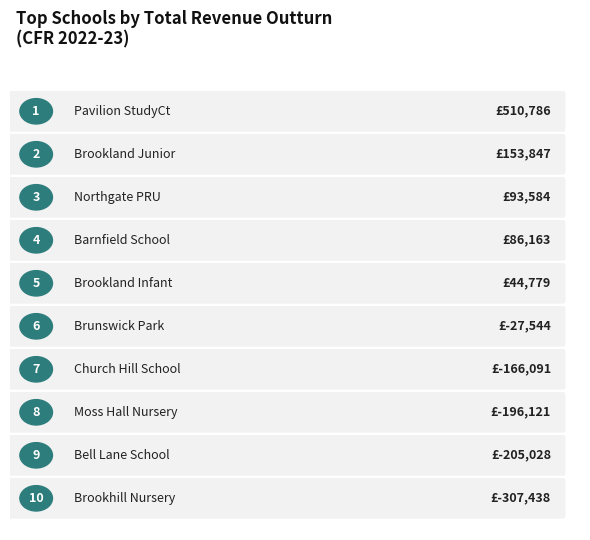

Rank the categories by value from highest to lowest.

Pavilion StudyCt, Brookland Junior, Northgate PRU, Barnfield School, Brookland Infant, Brunswick Park, Church Hill School, Moss Hall Nursery, Bell Lane School, Brookhill Nursery